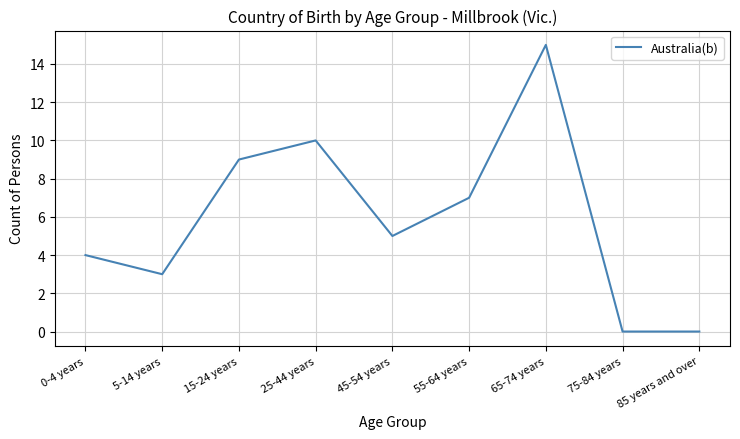

At which category does the data reach its first local peak?

25-44 years